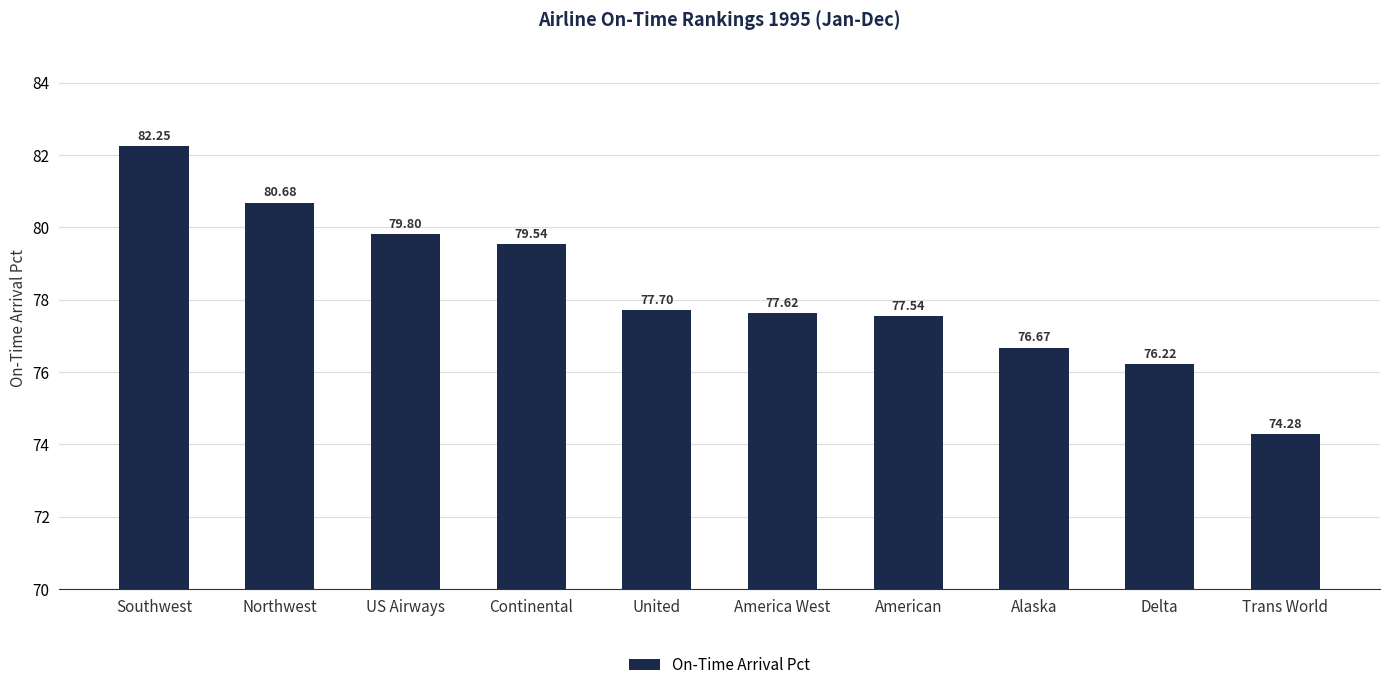

What is the difference between the maximum and minimum values?

8.0